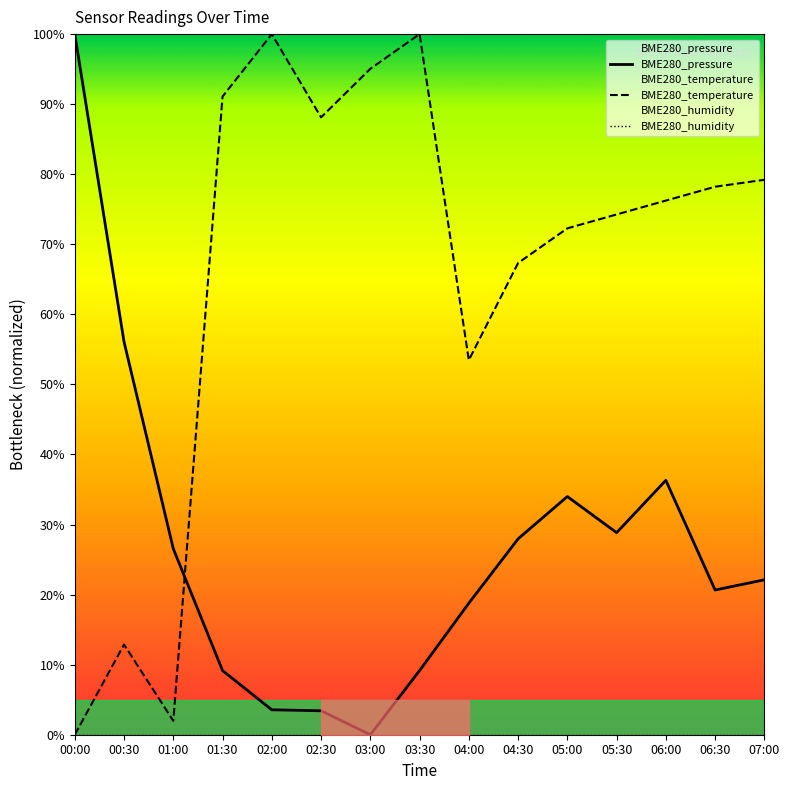

Which series has the widest spread of values?

BME280_pressure